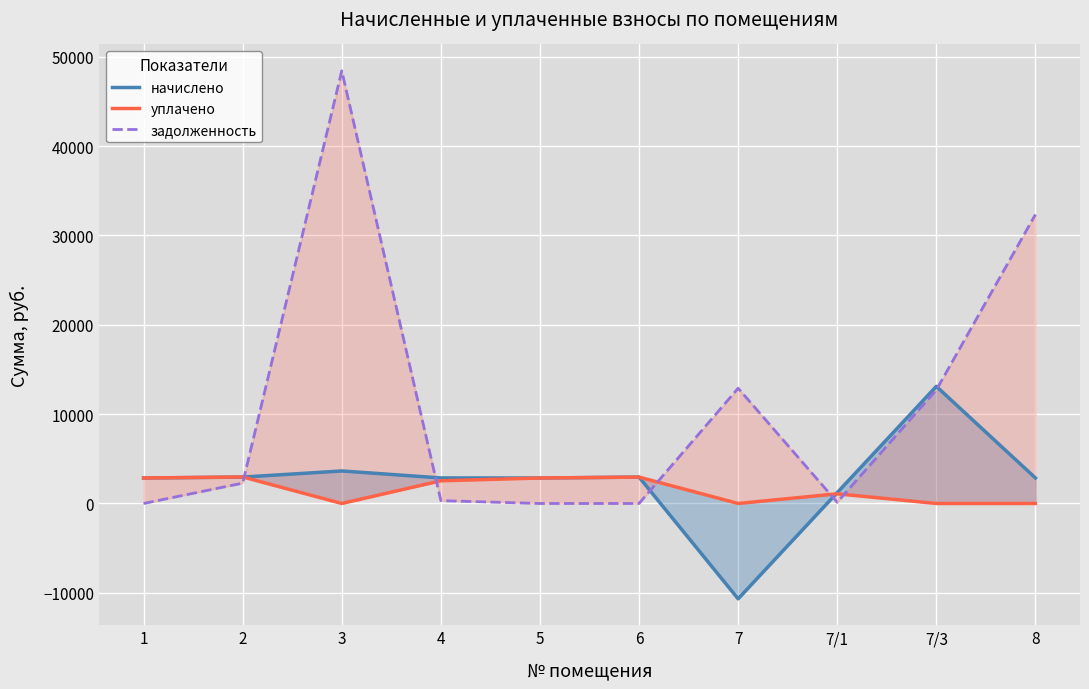

What is the difference between the задолженность values at 6 and 4?

317.5